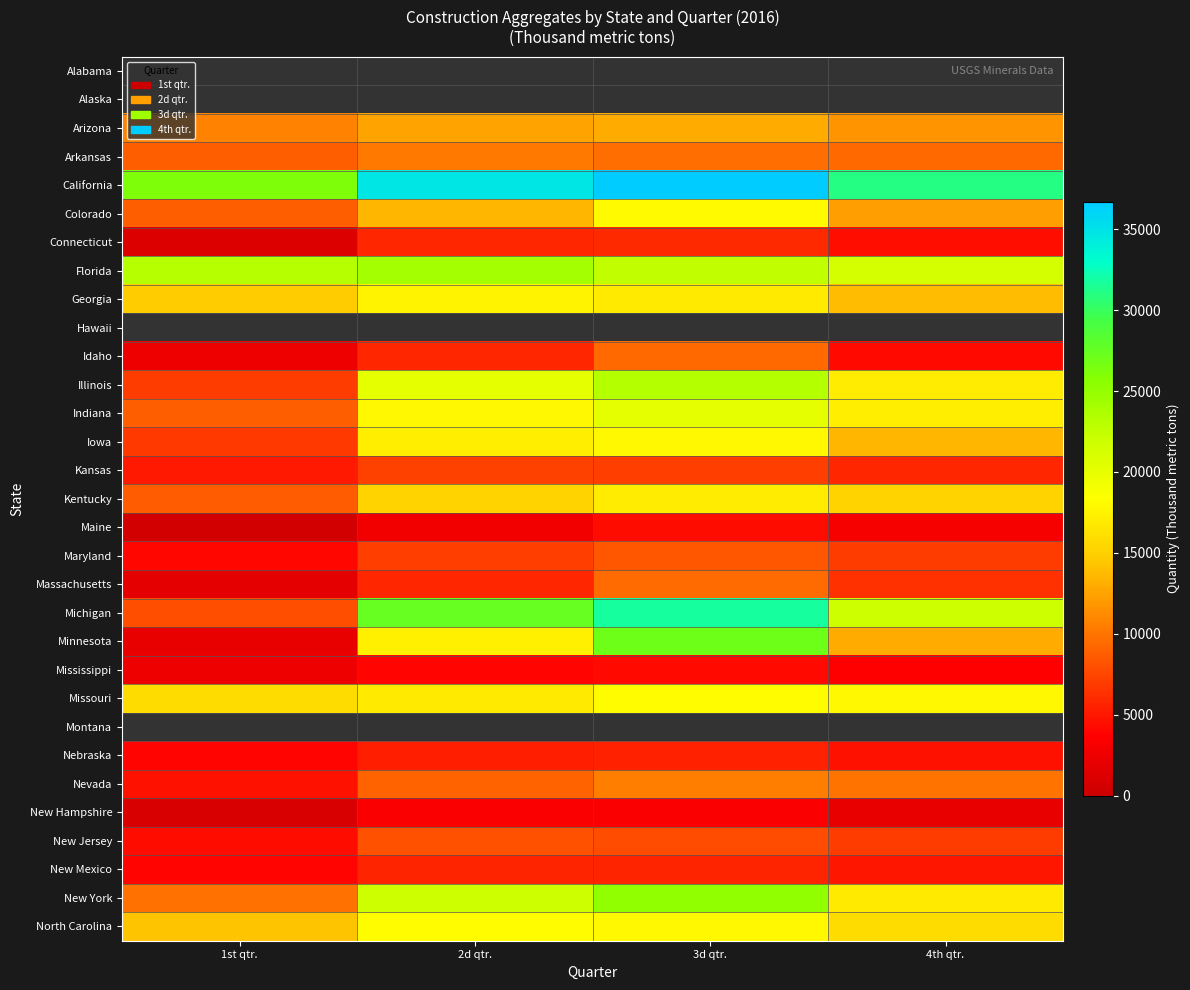

What is the greatest value displayed?

36700.0